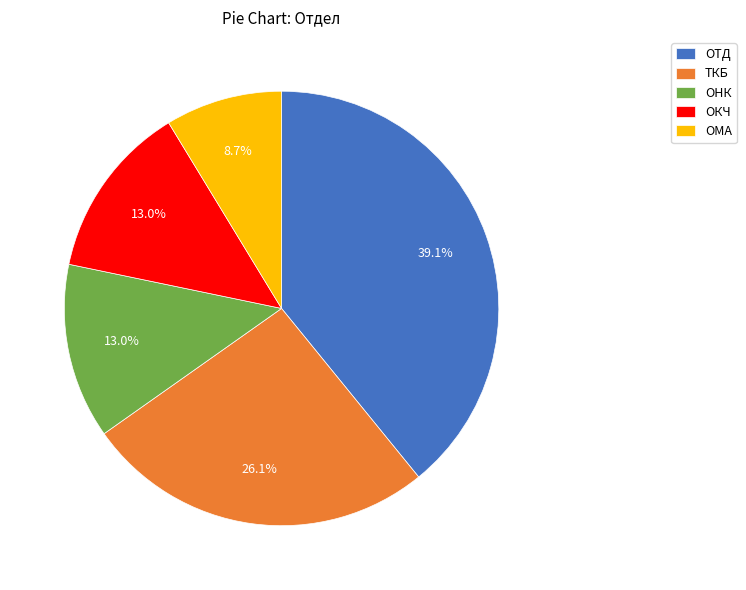

Which category has the smallest portion of the pie?

ОМА